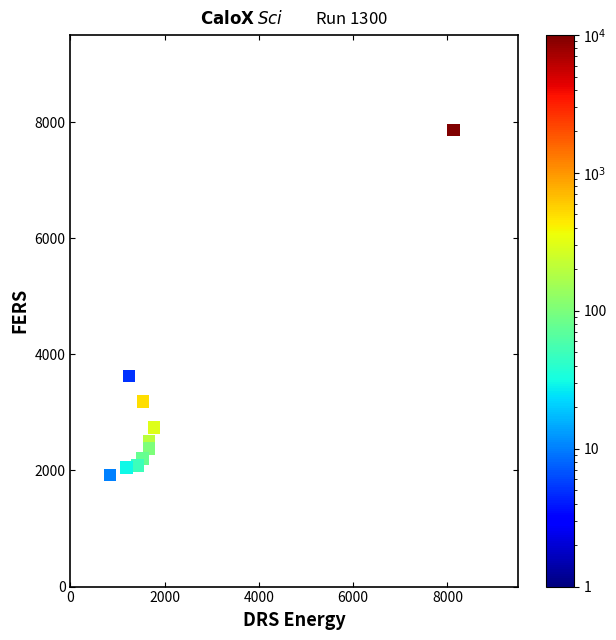

What is the range of X values (max minus min)?

7293.2